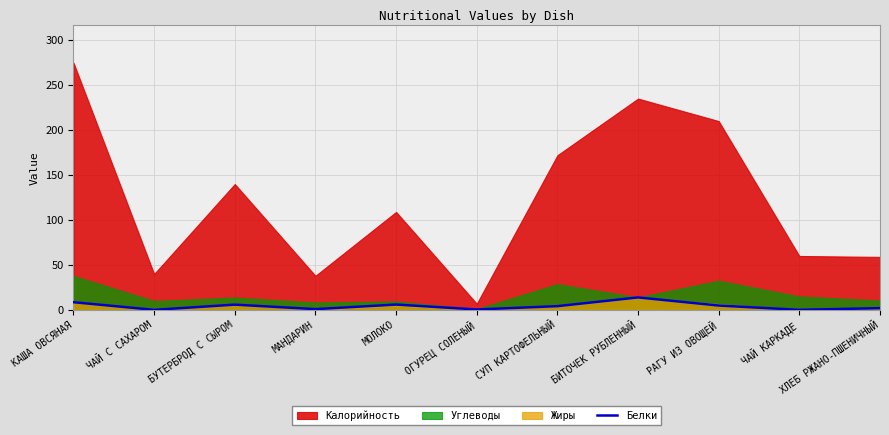

The value of Белки at БИТОЧЕК РУБЛЕННЫЙ is 13.9. True or false?

True